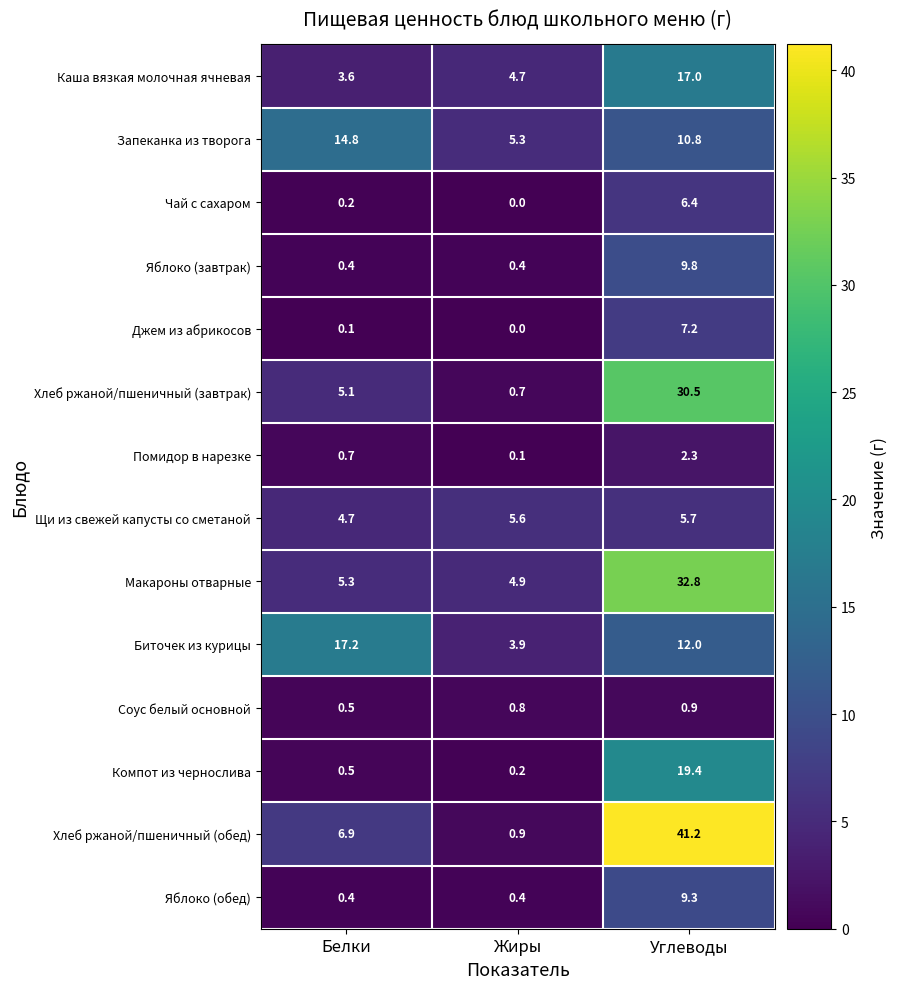

Rank the series by their maximum value, from highest to lowest.

Хлеб ржаной/пшеничный (обед), Макароны отварные, Хлеб ржаной/пшеничный (завтрак), Компот из чернослива, Биточек из курицы, Каша вязкая молочная ячневая, Запеканка из творога, Яблоко (завтрак), Яблоко (обед), Джем из абрикосов, Чай с сахаром, Щи из свежей капусты со сметаной, Помидор в нарезке, Соус белый основной